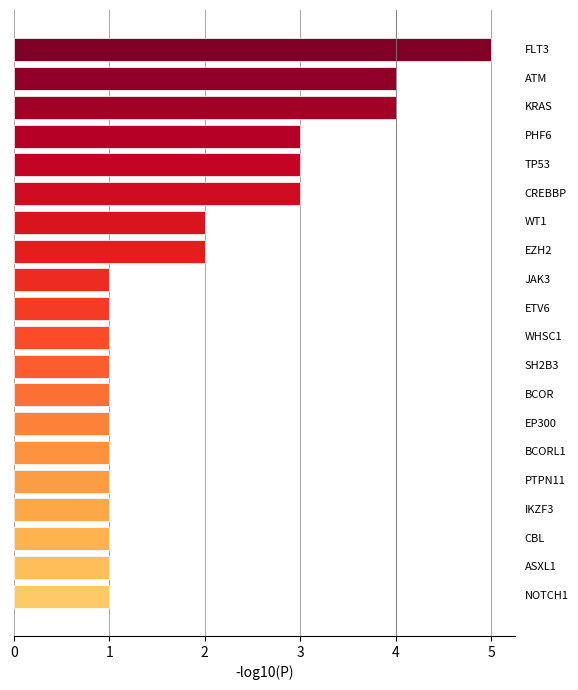

How many distinct data groups are displayed?

1